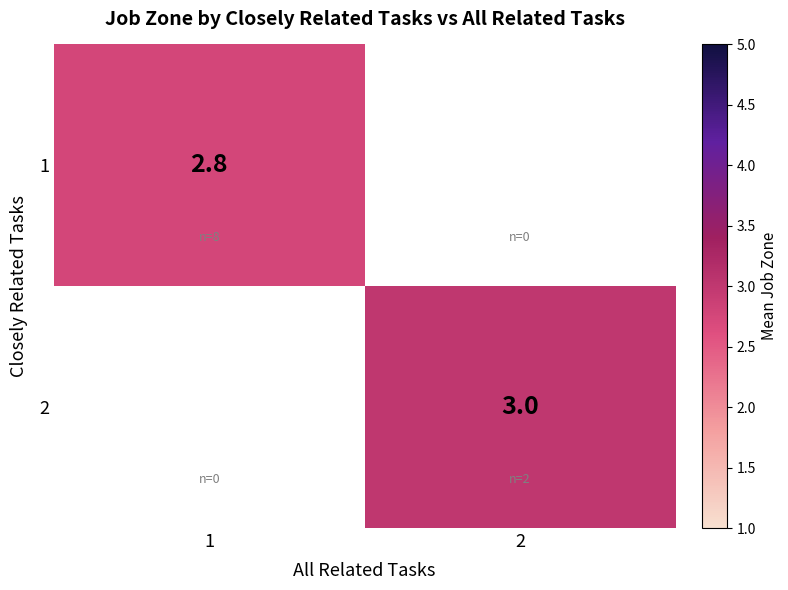

The 1 series shows 1.1 at 1. True or false?

False